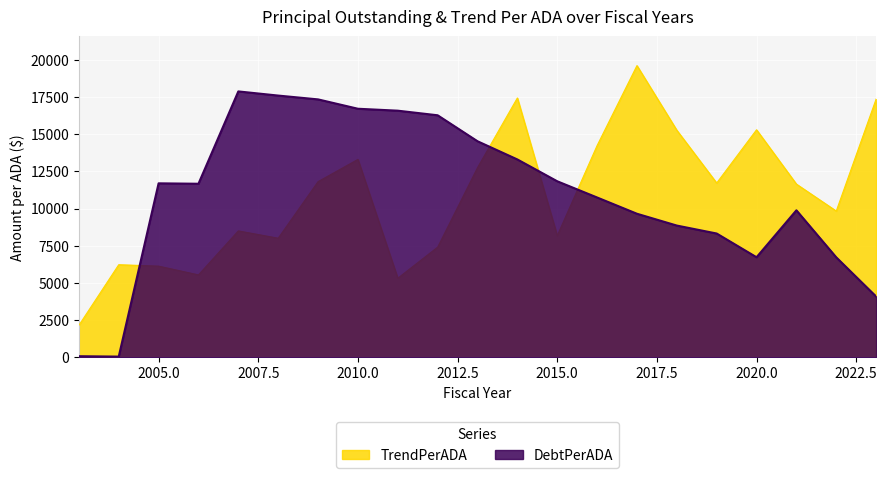

Rank the series at 2020.0 from highest to lowest value.

TrendPerADA, DebtPerADA